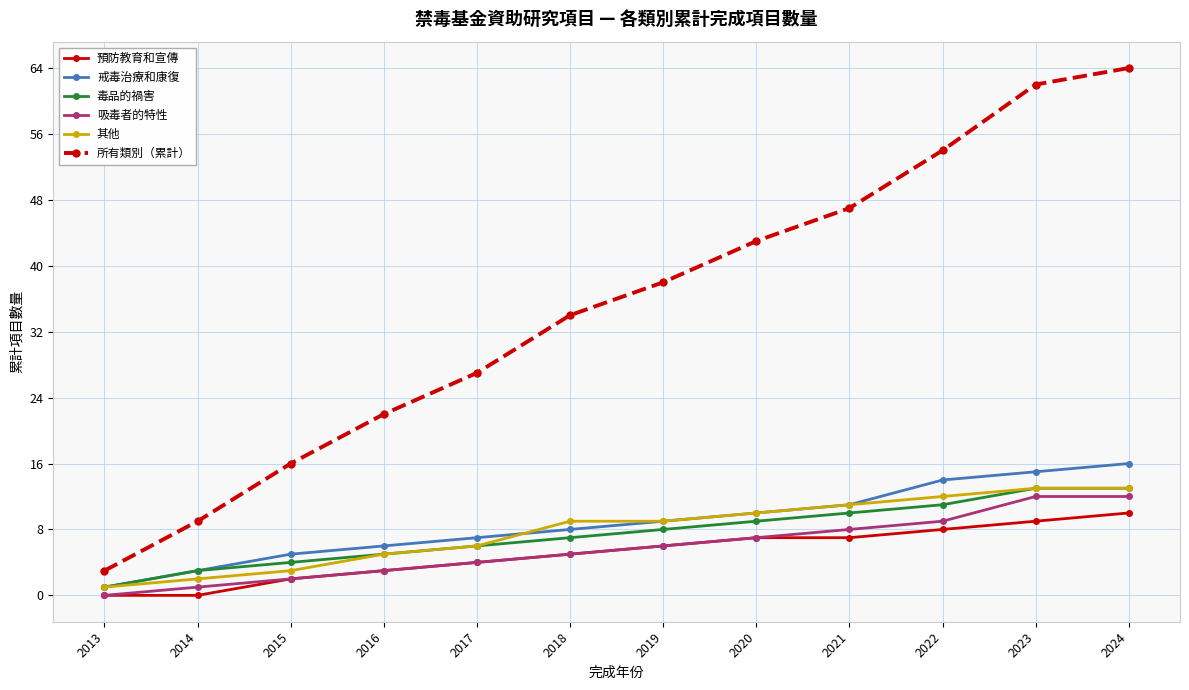

True or false: 所有類別（累計） and 吸毒者的特性 intersect in this chart.

False